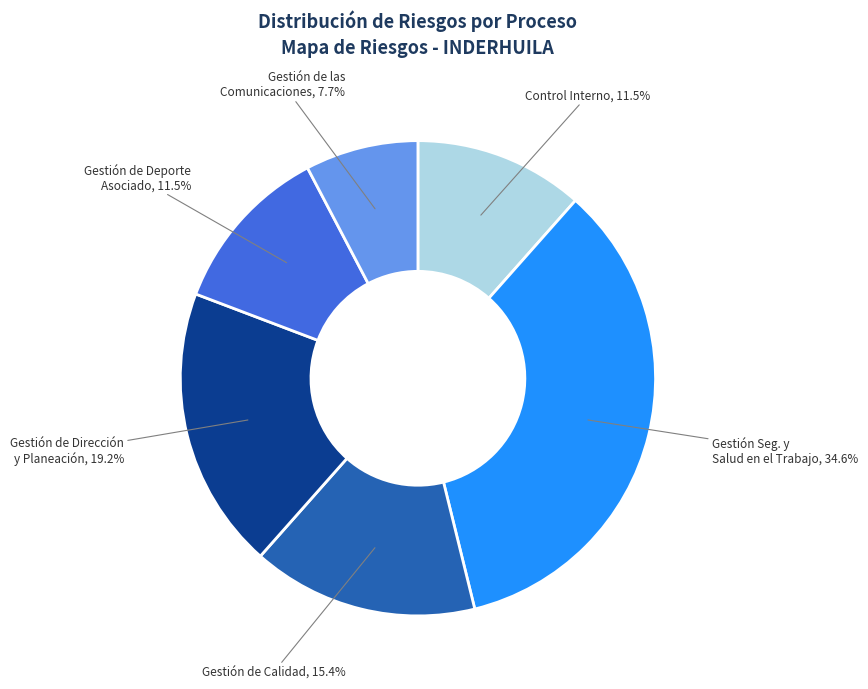

Is there a majority slice in this chart?

No